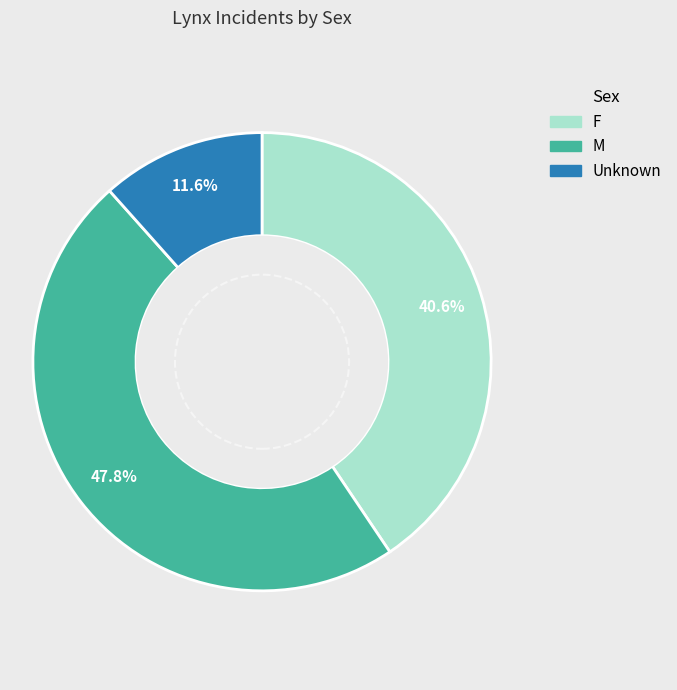

Is it true that M is 48% of the pie?

True